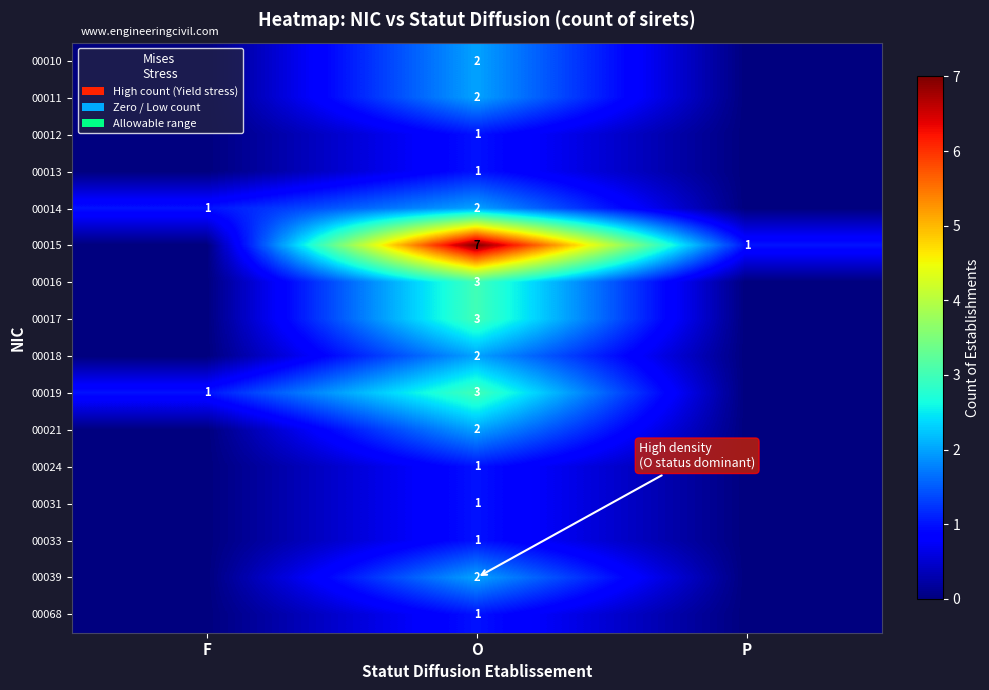

The value of 00014 at O is 2. True or false?

True